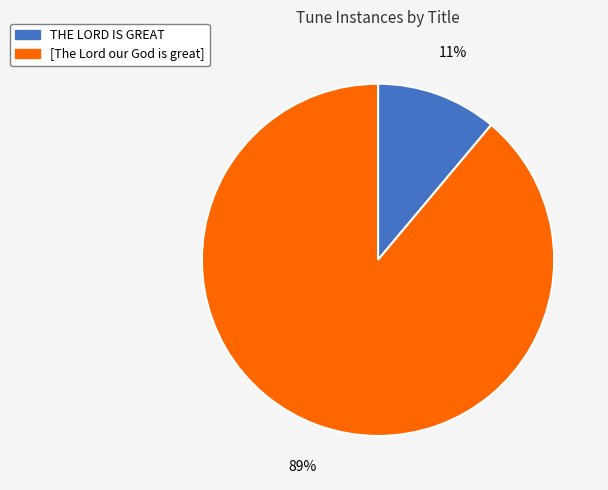

Is the sum of [The Lord our God is great] and THE LORD IS GREAT greater than half?

Yes